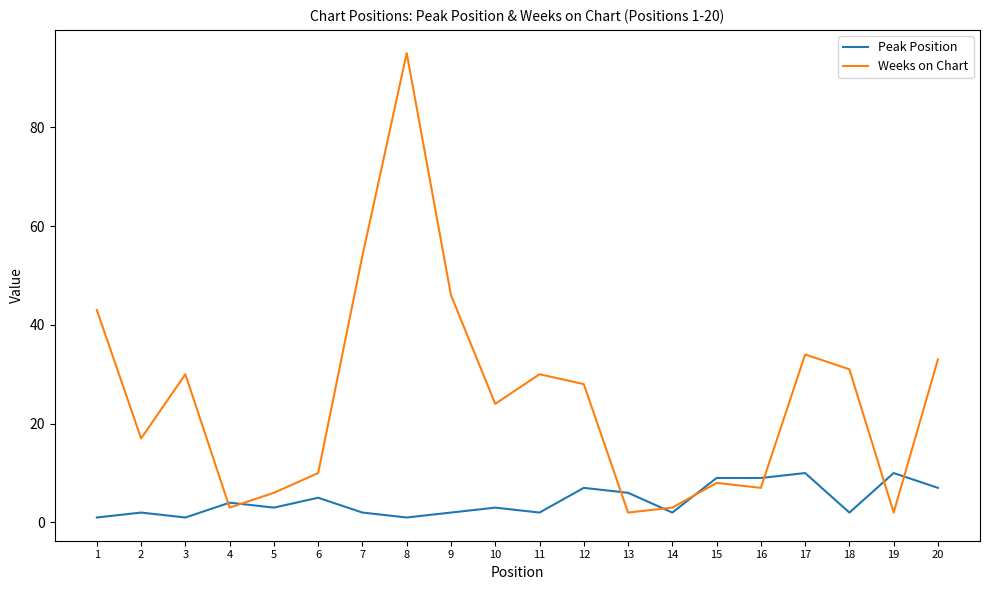

Which series has the widest spread of values?

Weeks on Chart